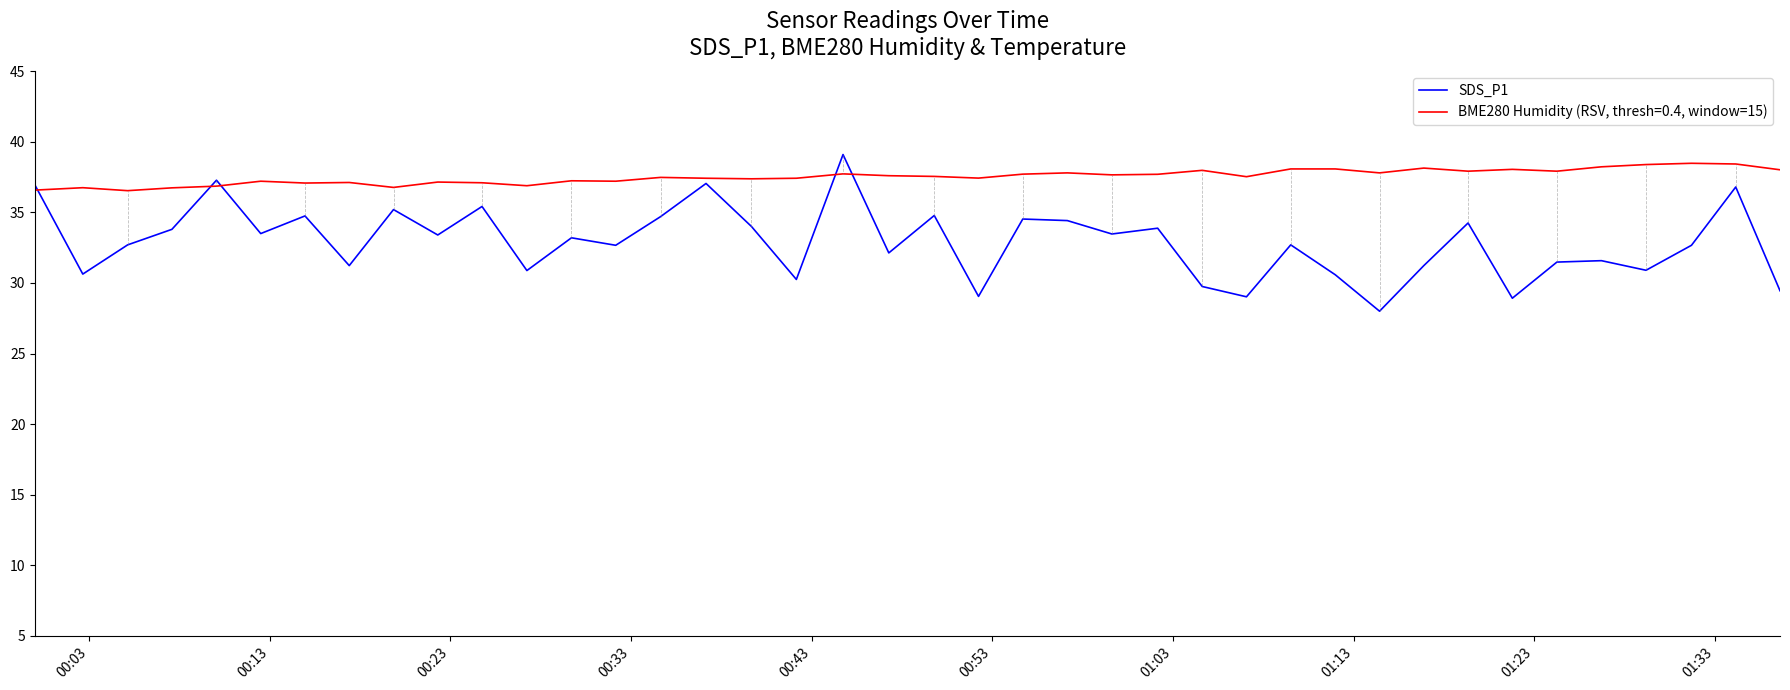

Which series has the largest total across all categories?

BME280 Humidity (RSV, thresh=0.4, window=15)